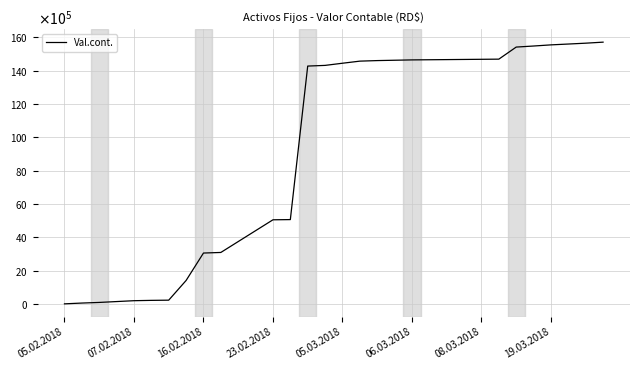

Is this an area chart (filled region under the line)?

No